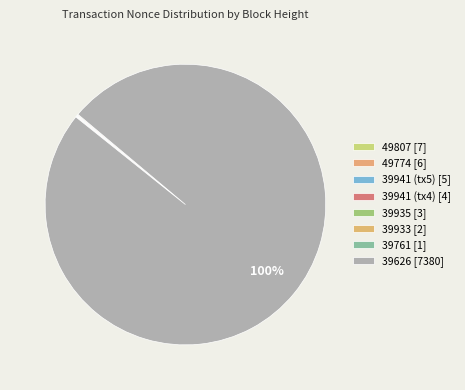

What is the largest slice in the pie chart?

39626